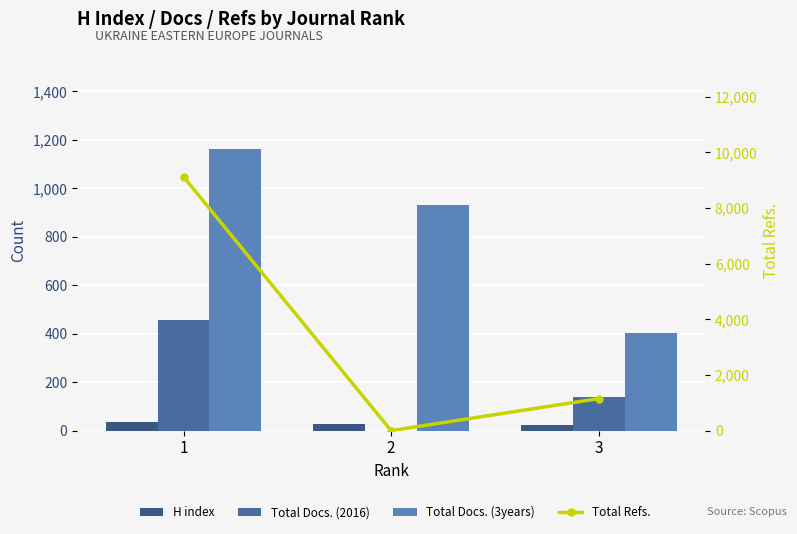

Which series has the largest total across all categories?

Total Refs.